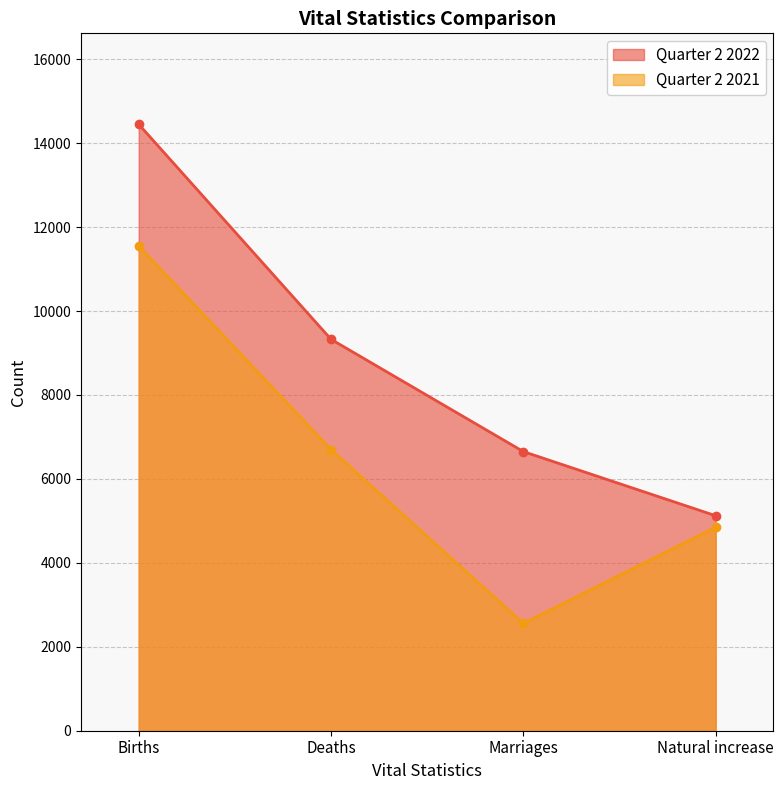

How many lines are shown in the chart?

2